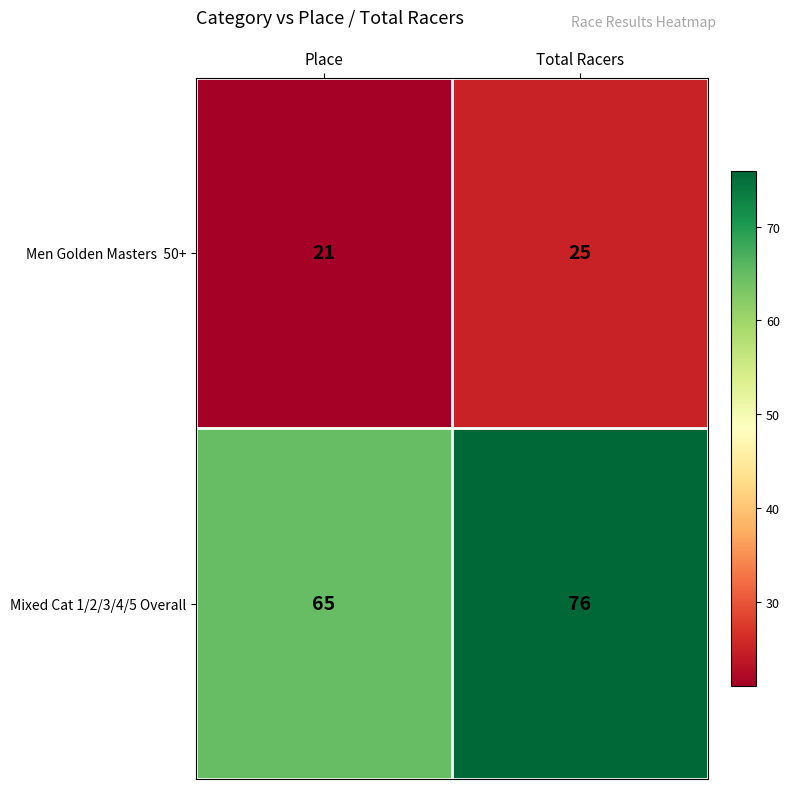

What is the sum of all Mixed Cat 1/2/3/4/5 Overall values?

141